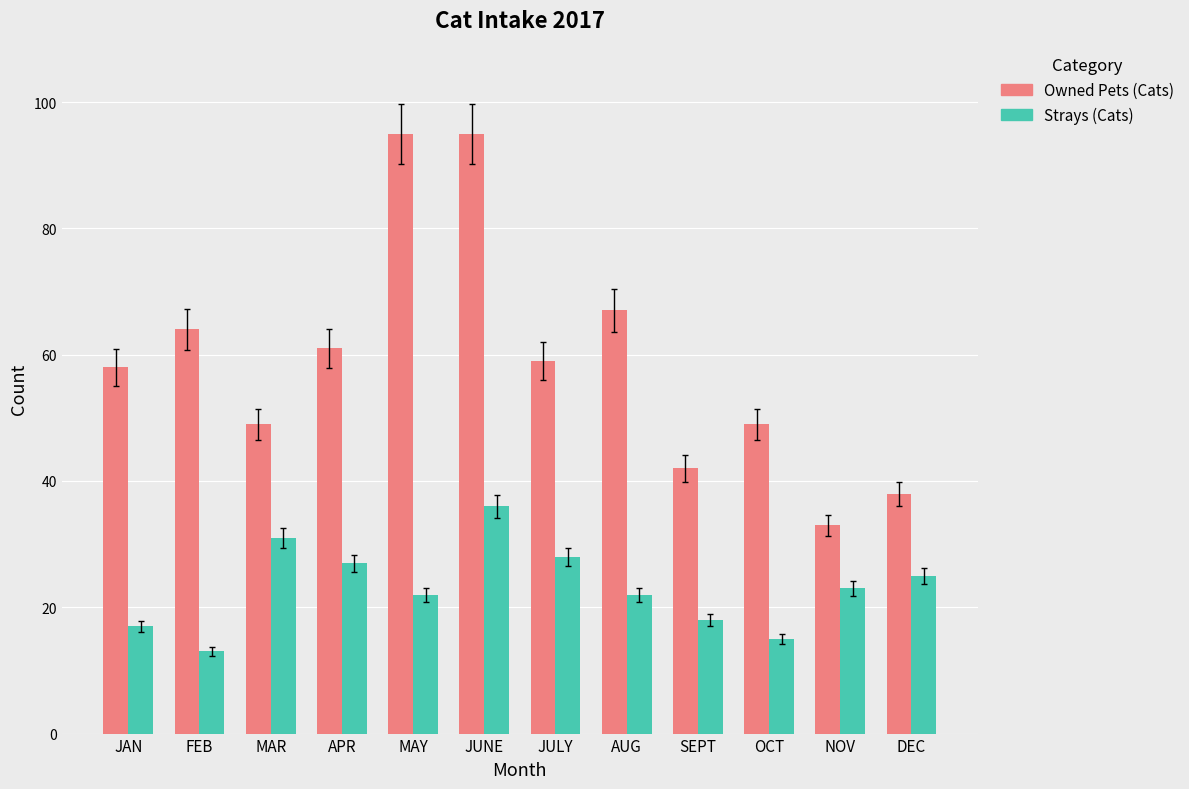

At MAY, list the series in order from largest to smallest.

Owned Pets (Cats), Strays (Cats)